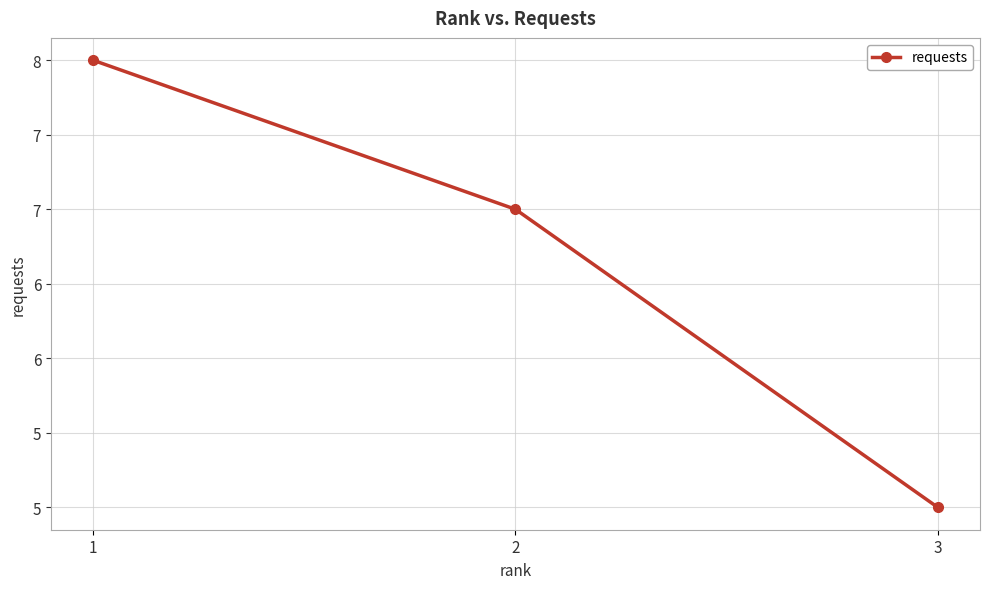

How many values are between 5 and 8?

3